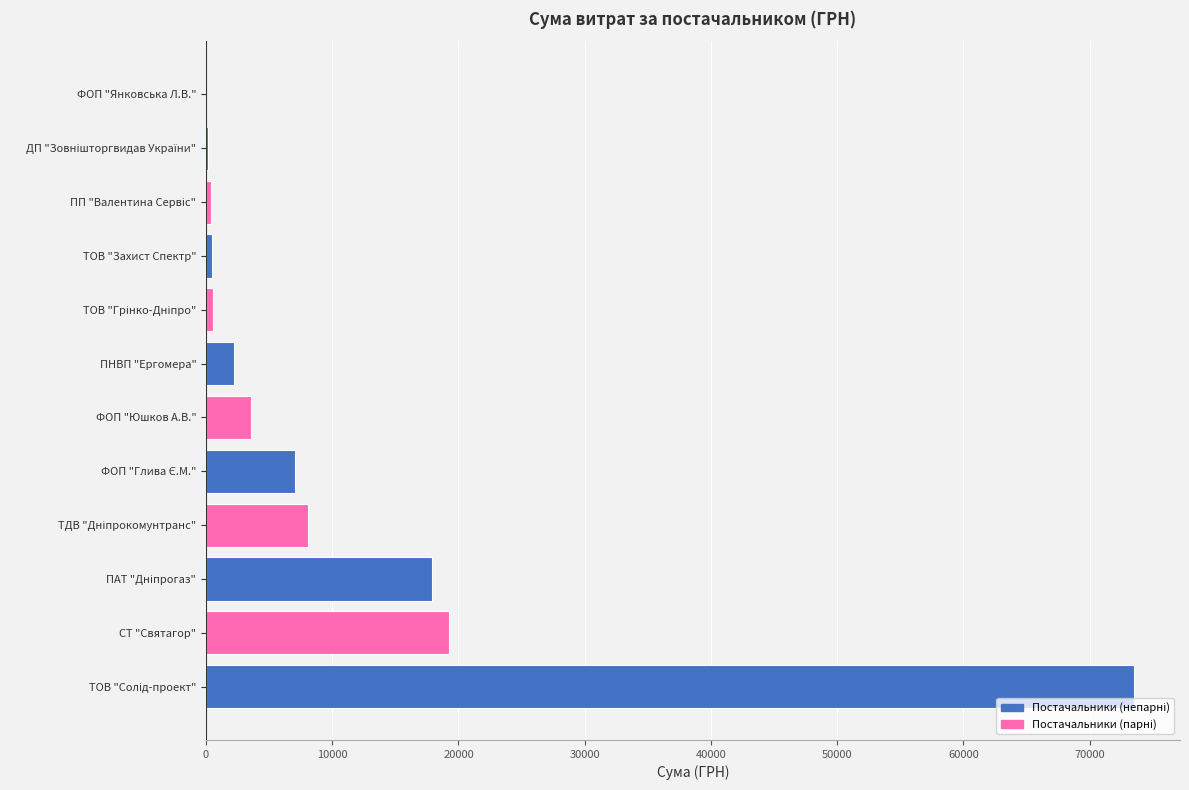

What is the sum of all values?

133107.7